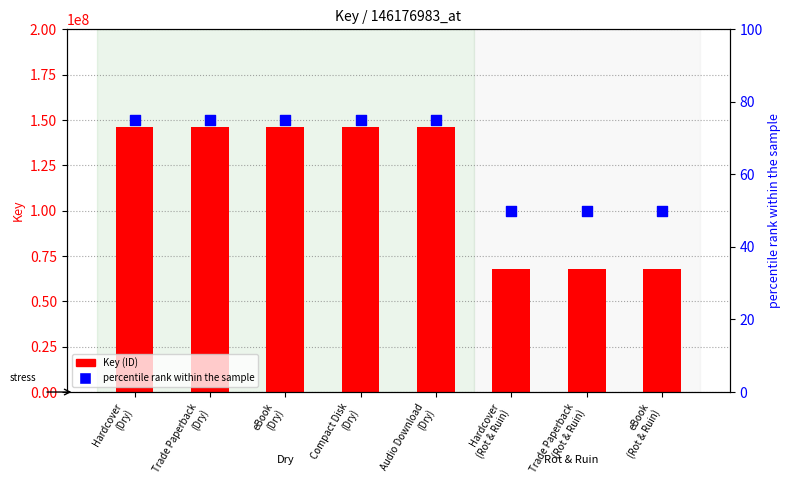

What is the total value across all series at eBook
(Dry)?

146177058